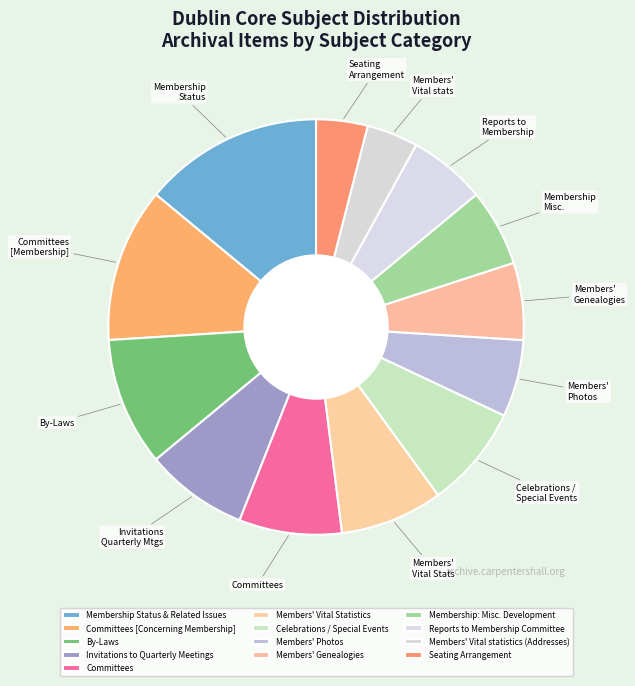

Approximately how many times larger is the value at Seating Arrangement compared to Membership Status & Related Issues?

0.3